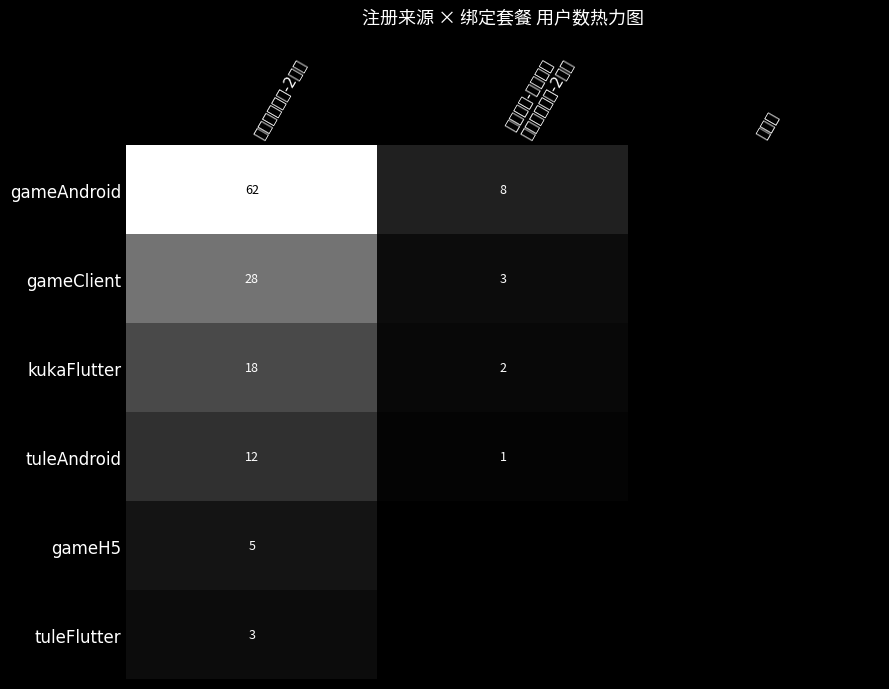

What is the difference between the highest and lowest values at 注册免费赠送-2小时?

59